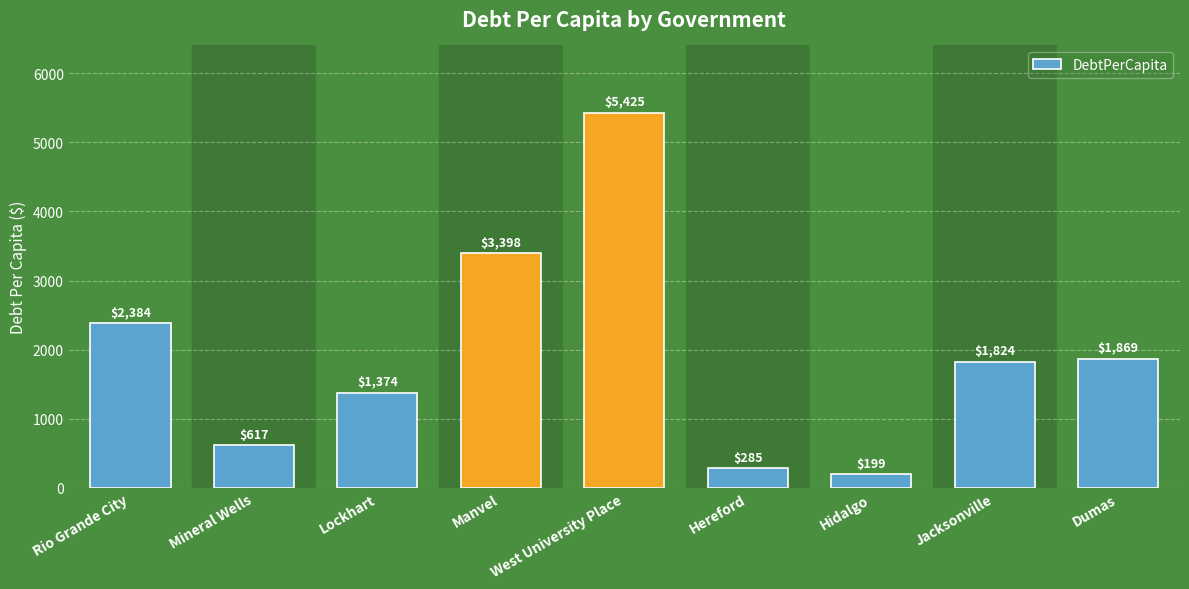

Are the bars grouped side by side (vs. stacked)?

No